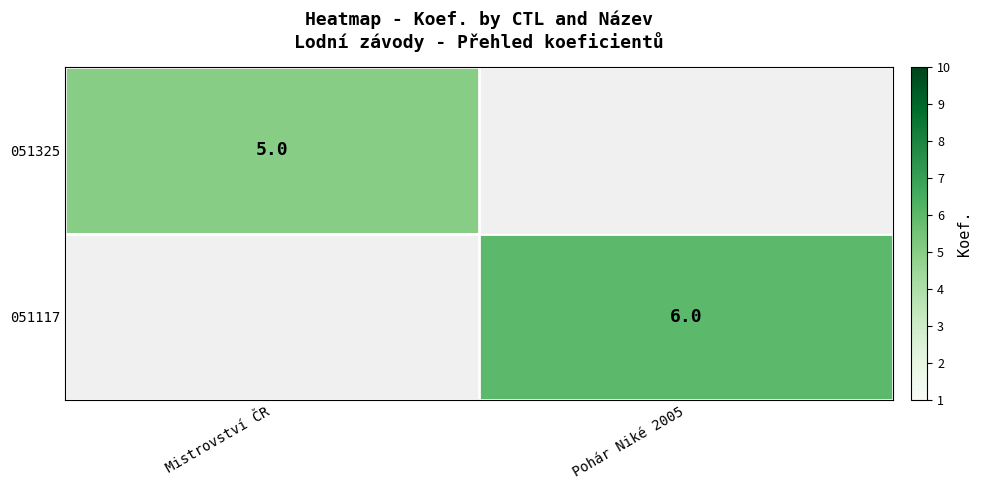

Which has a higher value, Mistrovství ČR or Pohár Niké 2005?

Pohár Niké 2005